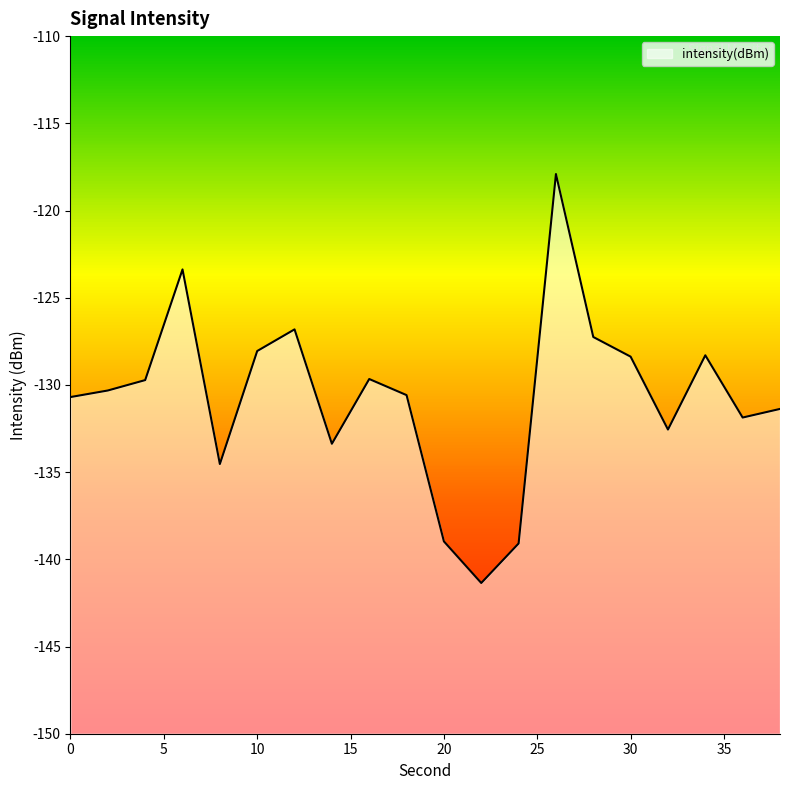

Does the chart have visible grid lines?

No